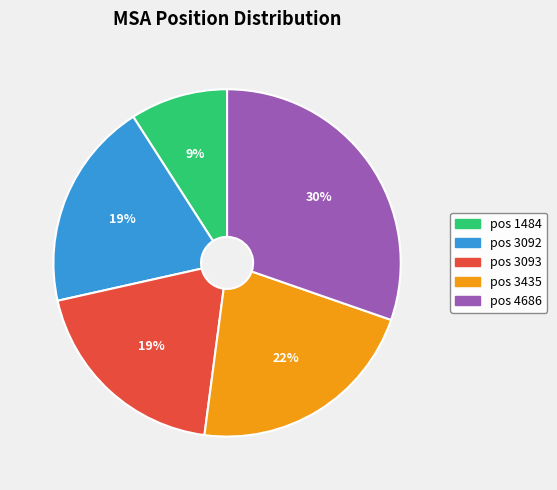

Is pos 3093 the majority of the pie?

No